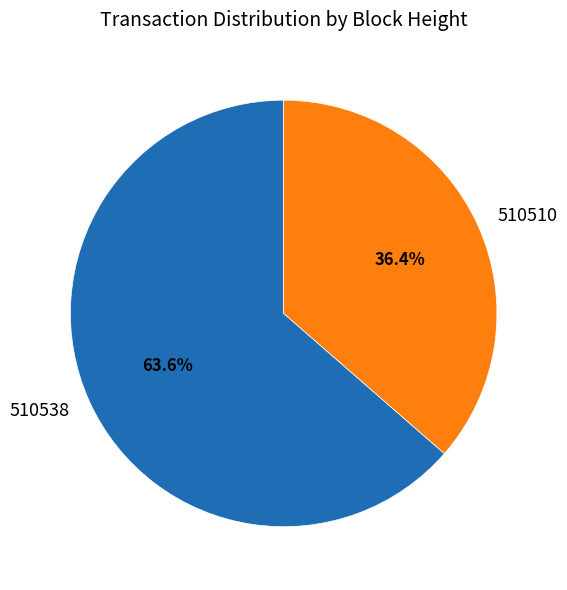

Which slice is the smallest?

510510